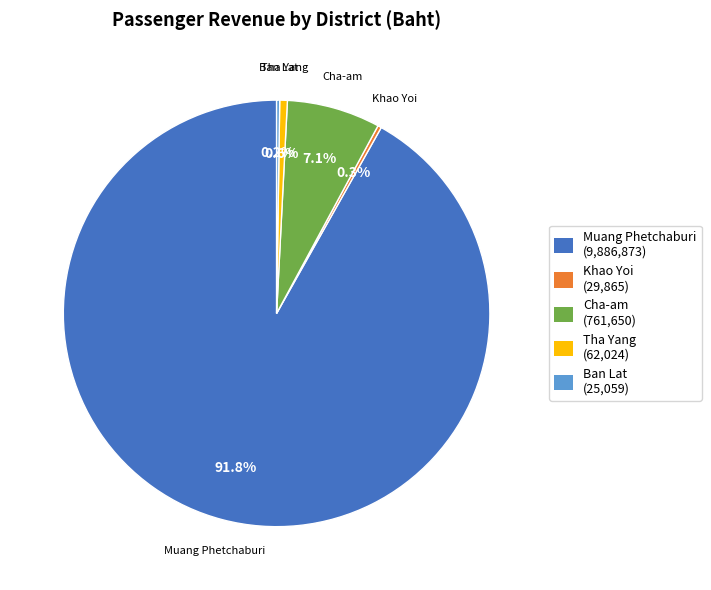

Which category has the biggest portion of the pie?

Muang Phetchaburi